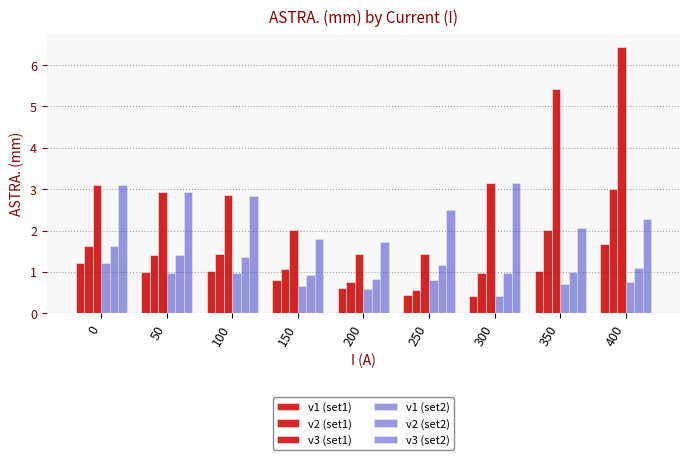

The v1 (set2) series shows 0.6 at 200. True or false?

True